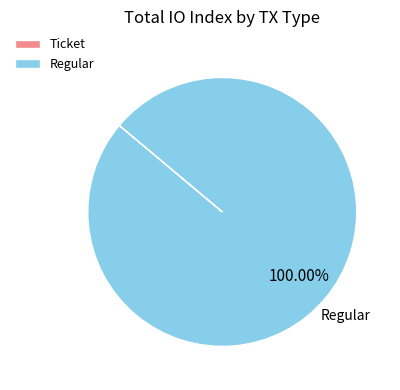

To the nearest percent, what is the average slice percentage?

50%